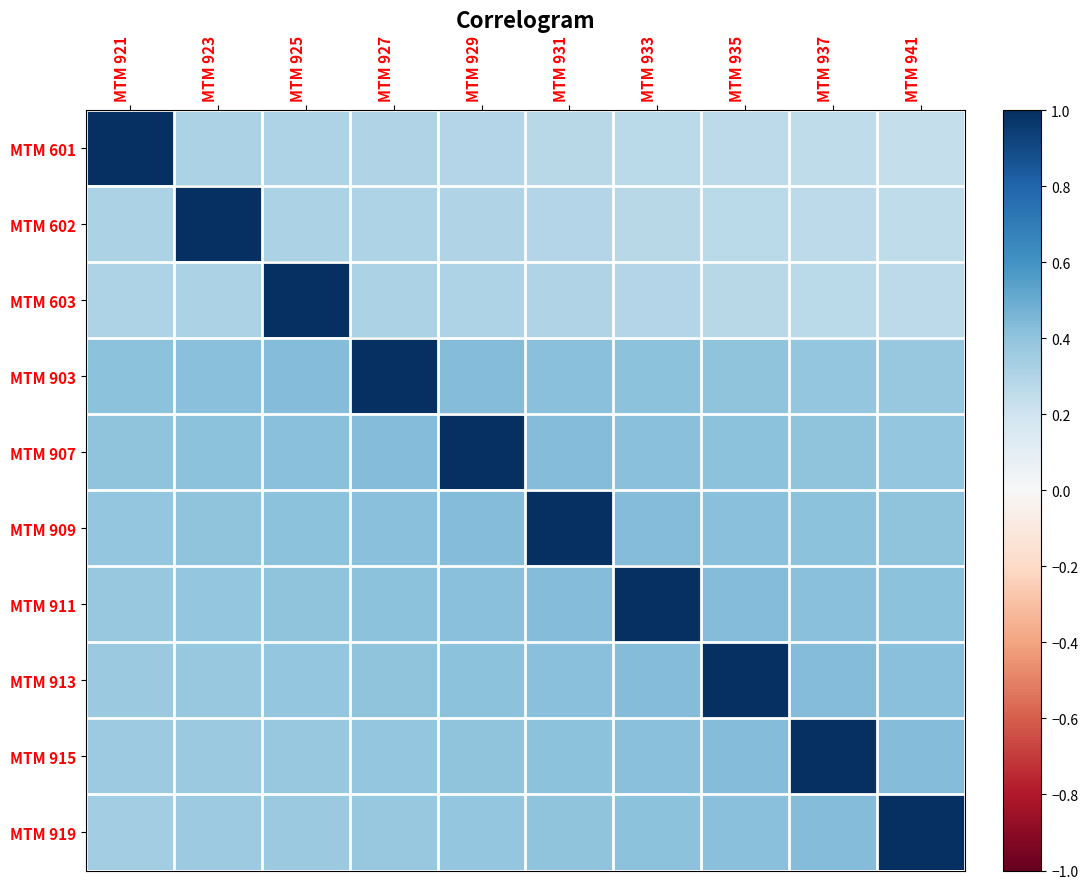

What is the smallest value displayed?

0.2